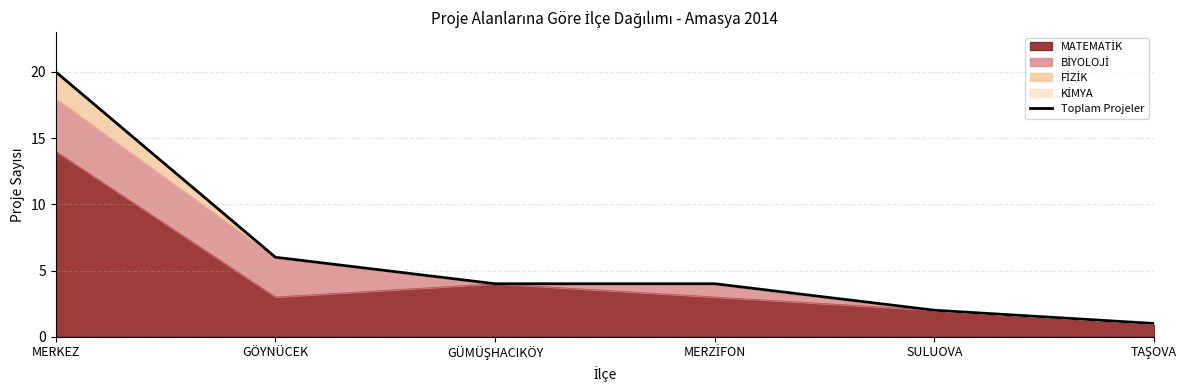

What is the sum of the values at SULUOVA and TAŞOVA?

3